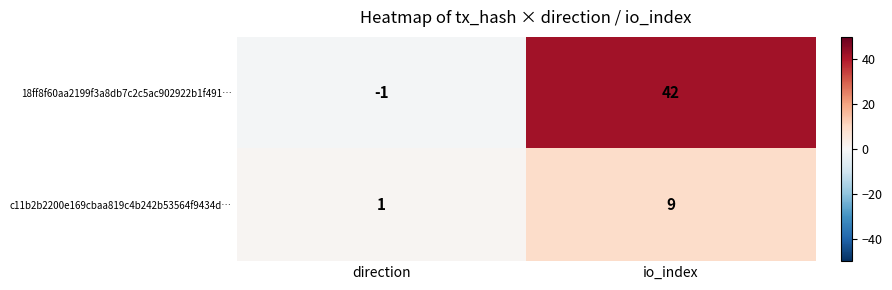

How many data points in 18ff8f60aa2199f3a8db7c2c5ac902922b1f491… are less than 42?

1